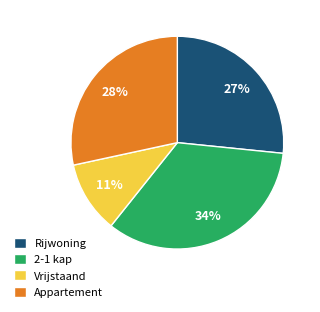

Is the sum of Rijwoning and Appartement greater than half?

Yes